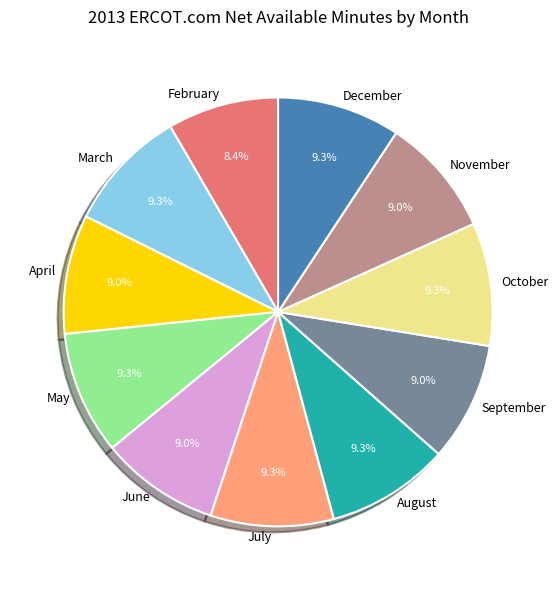

Approximately how many times larger is the value at June compared to July?

1.0